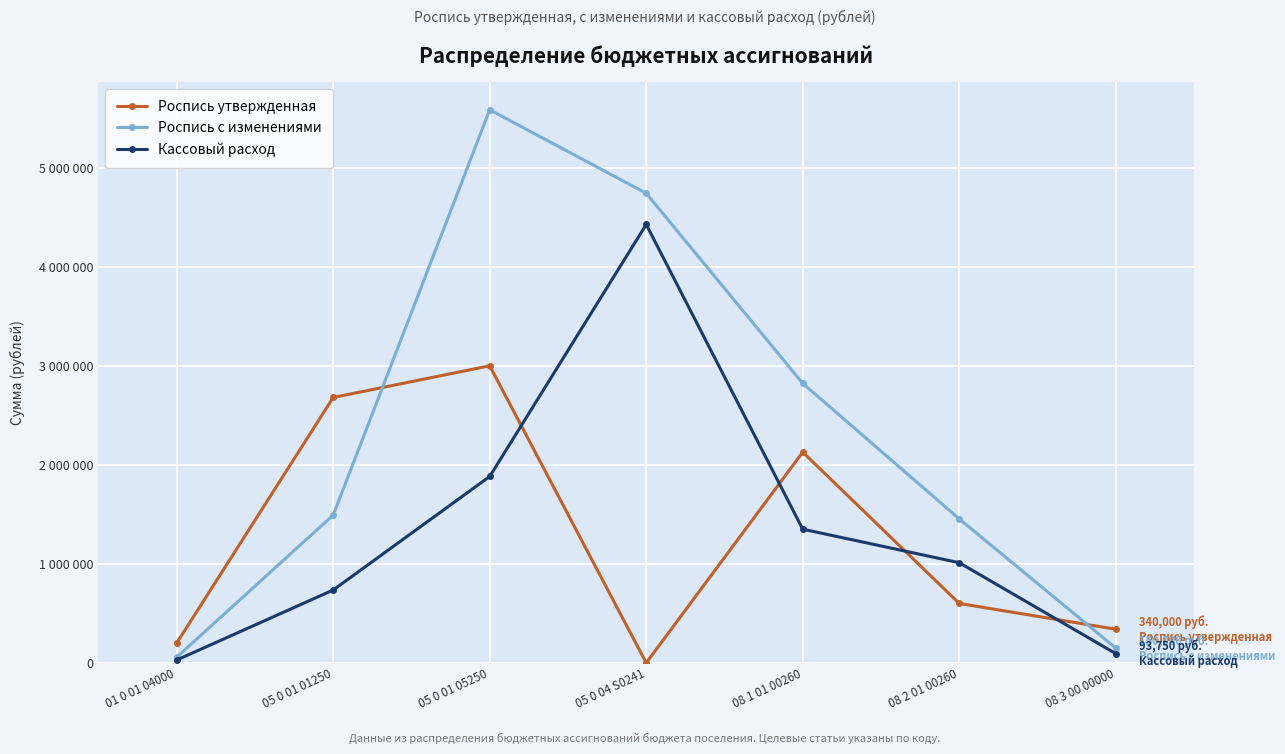

Which has a higher value, 08 2 01 00260 or 08 3 00 00000?

08 2 01 00260